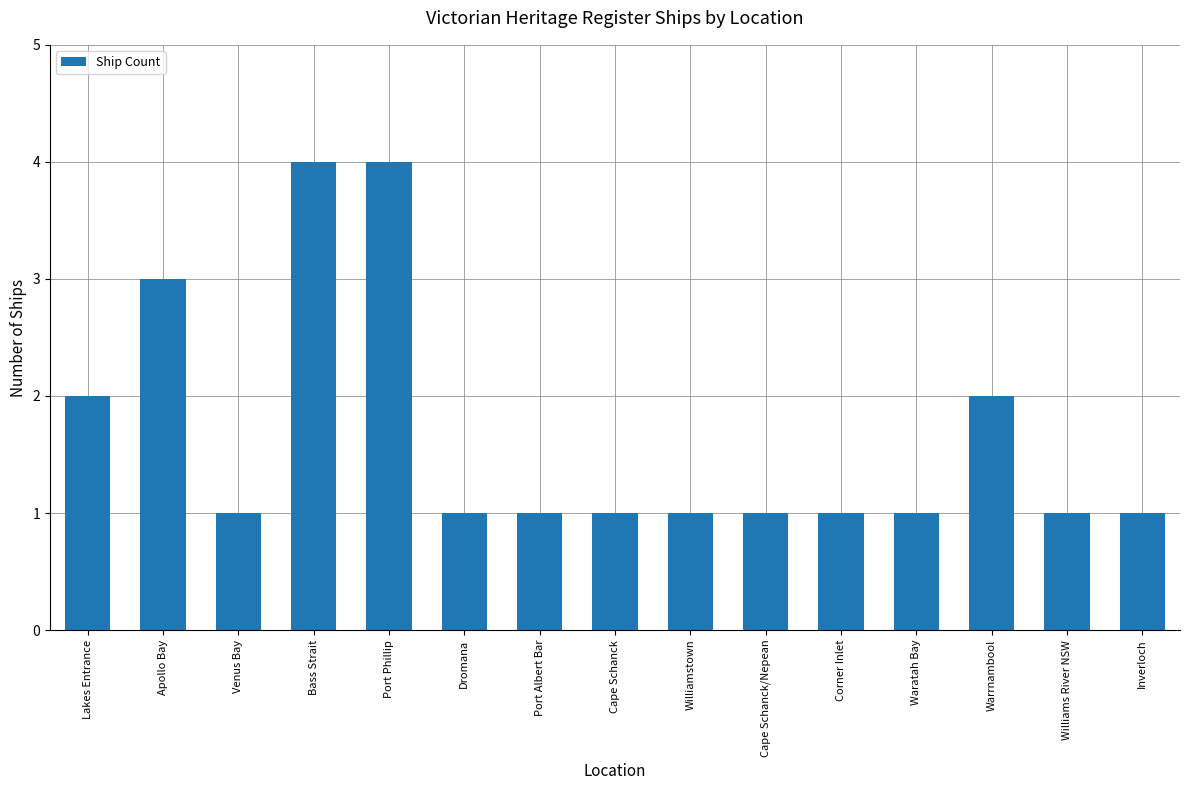

What is the value of the 11th bar from the left?

1